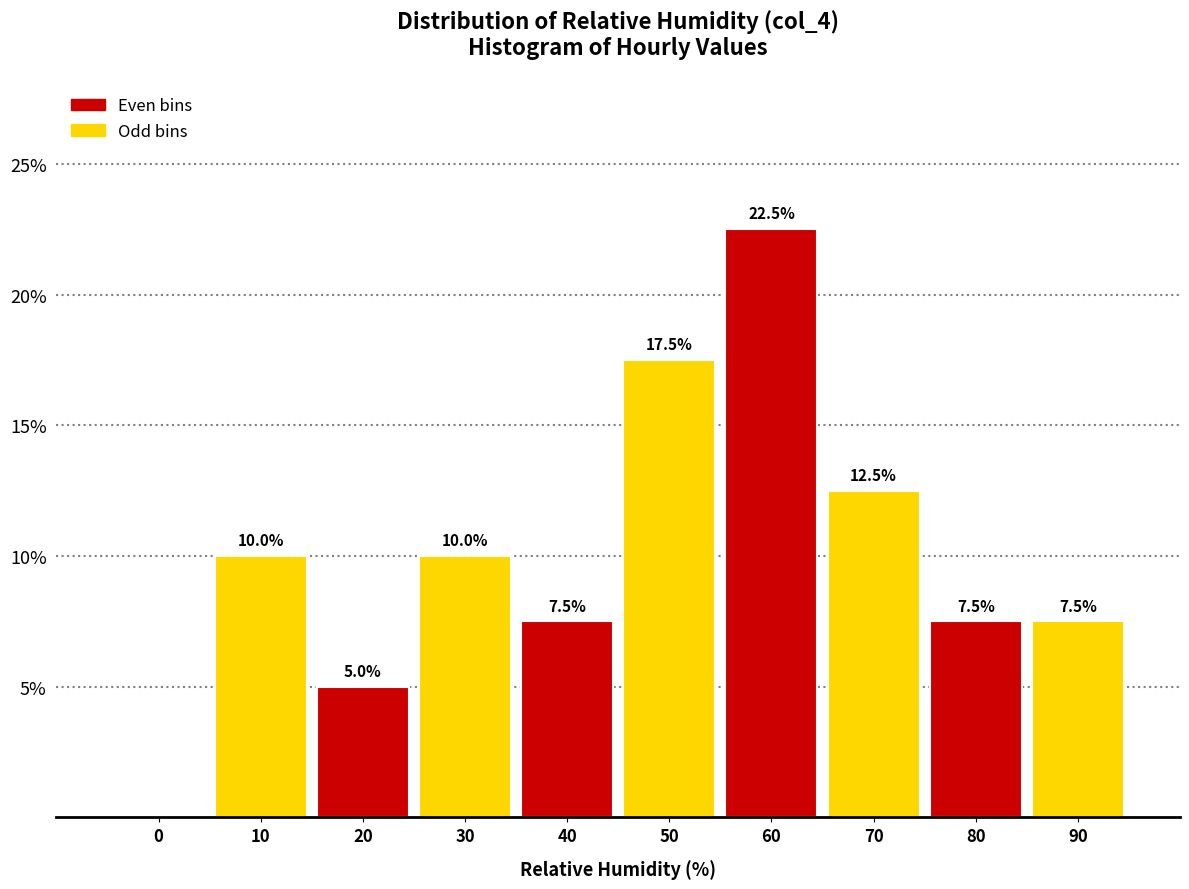

Reading right to left, extract all data points from this chart.

90=7.5	80=7.5	70=12.5	60=22.5	50=17.5	40=7.5	30=10.0	20=5.0	10=10.0	0=0.0